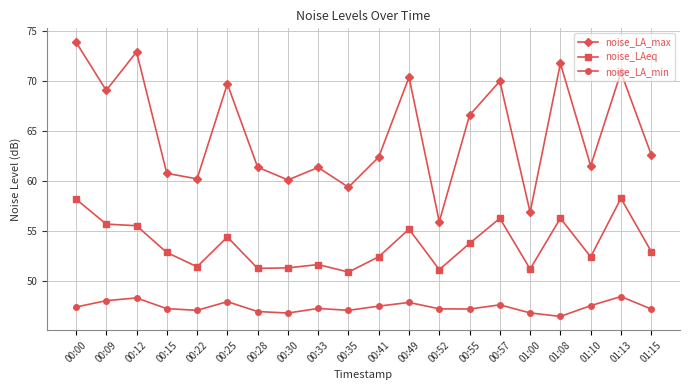

What is the difference between the highest and lowest values at 00:57?

22.4